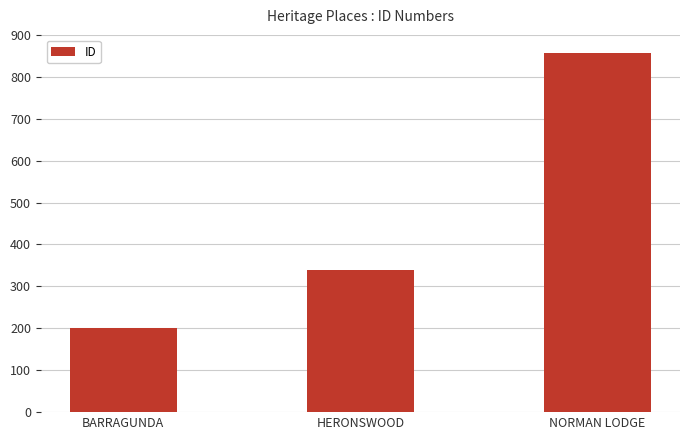

Which label corresponds to the largest value in the chart?

NORMAN LODGE